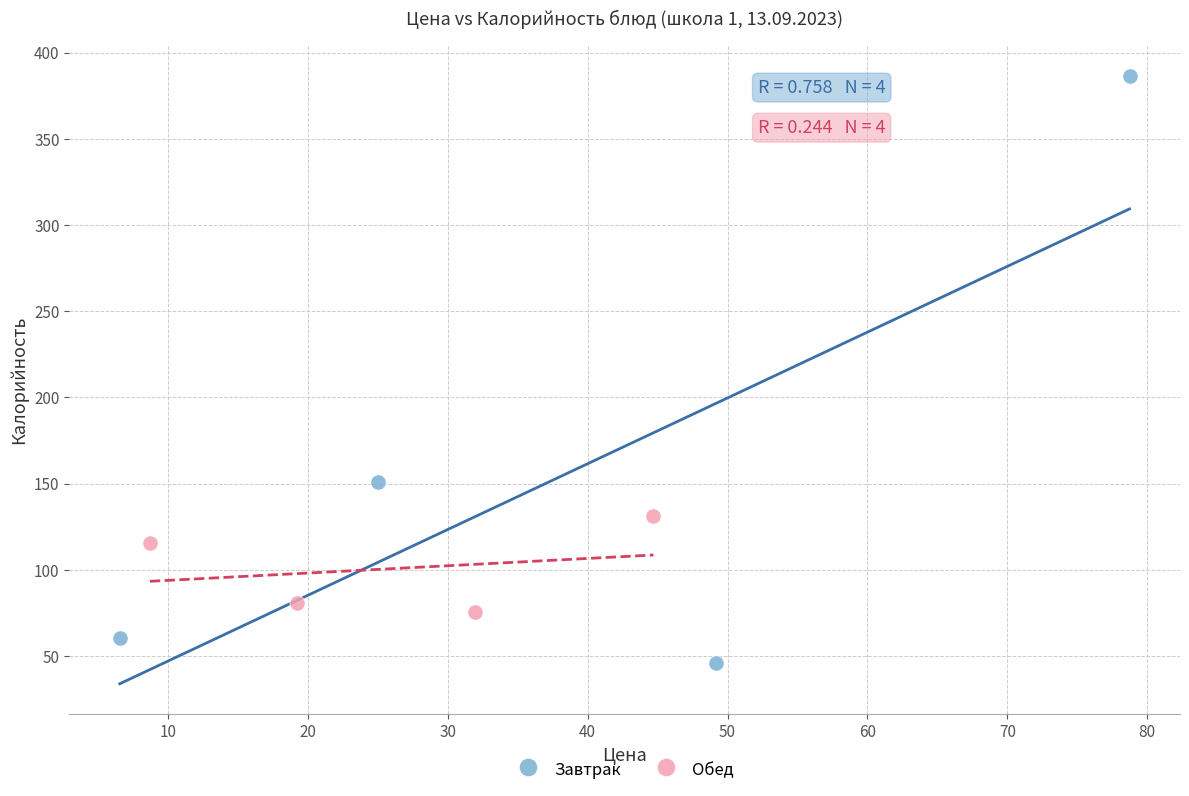

Which series has the widest spread of Y values?

Завтрак